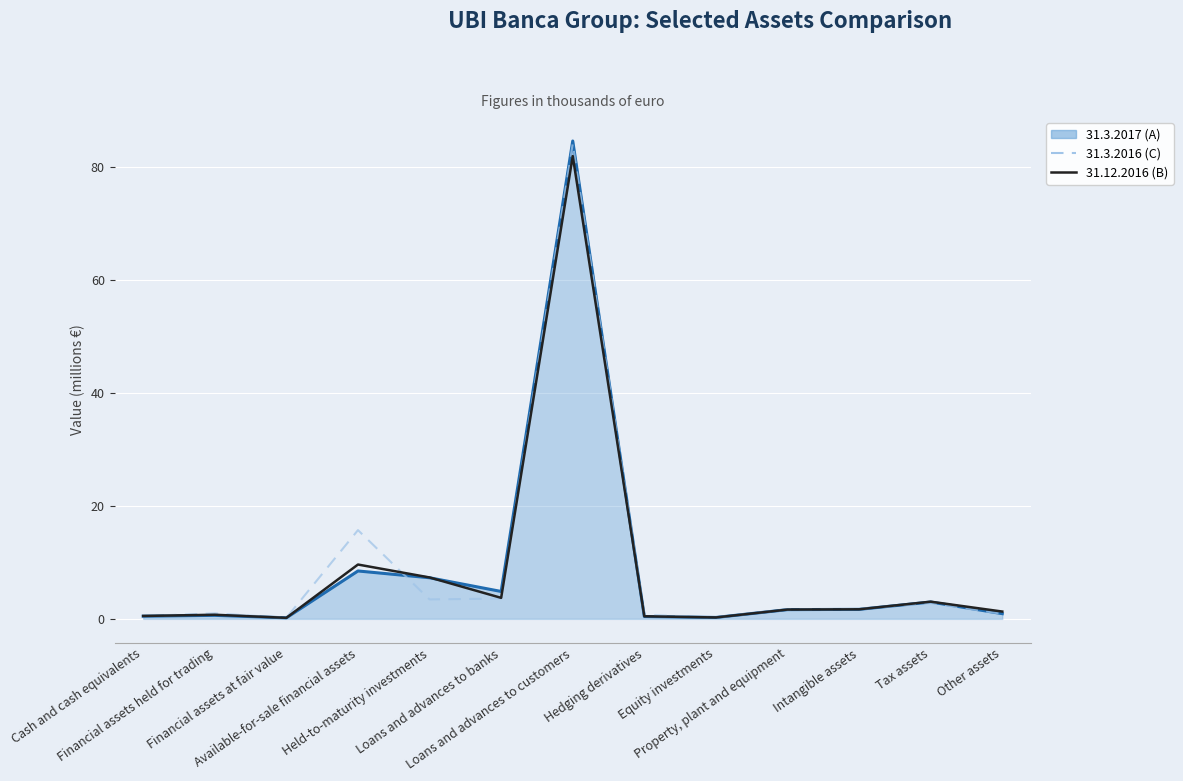

Which series ends up on top after the final intersection of 31.3.2017 (A) line and 31.12.2016 (B)?

31.12.2016 (B)